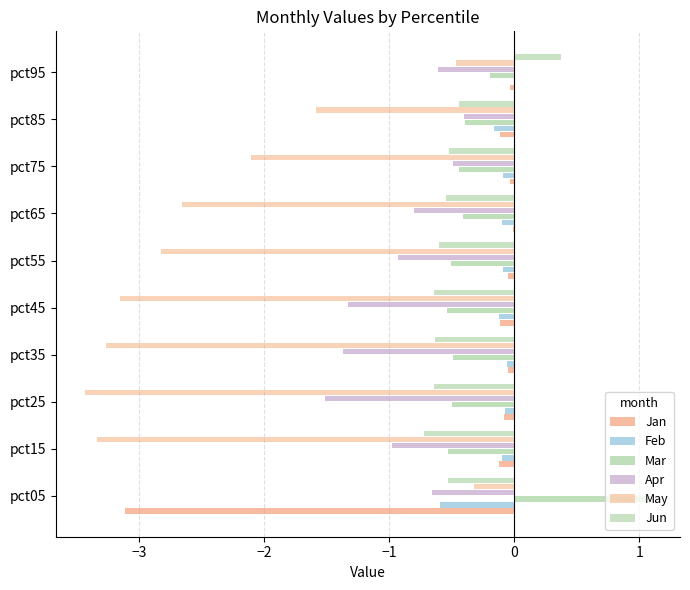

How many categories are shown in the chart?

10